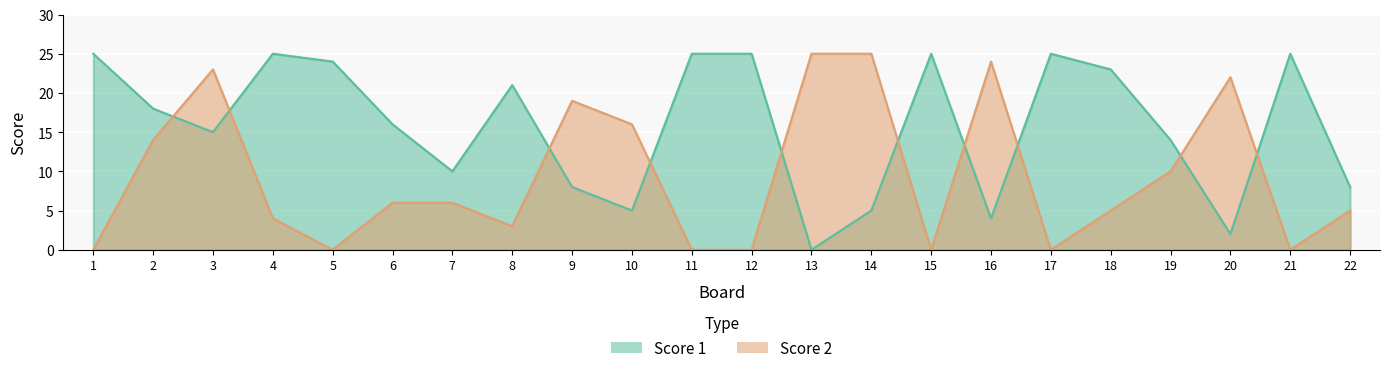

What is the spread (max minus min) of values at 11?

25